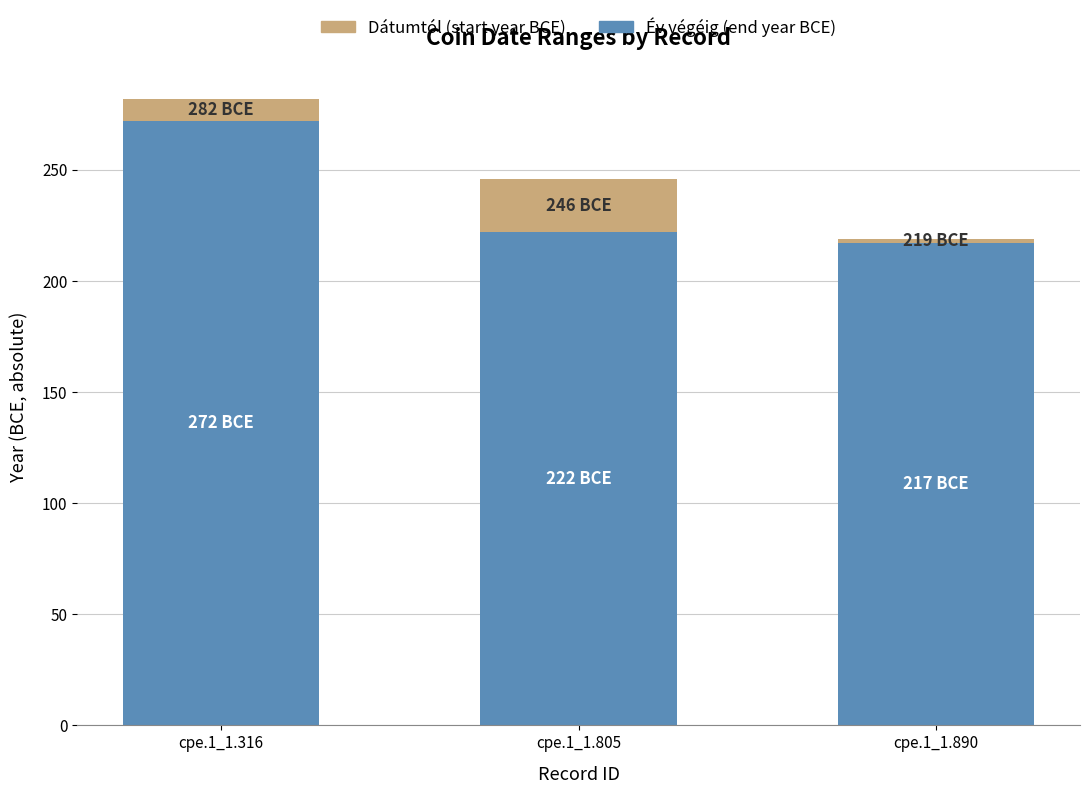

At which category is the sum across all series the highest?

cpe.1_1.316